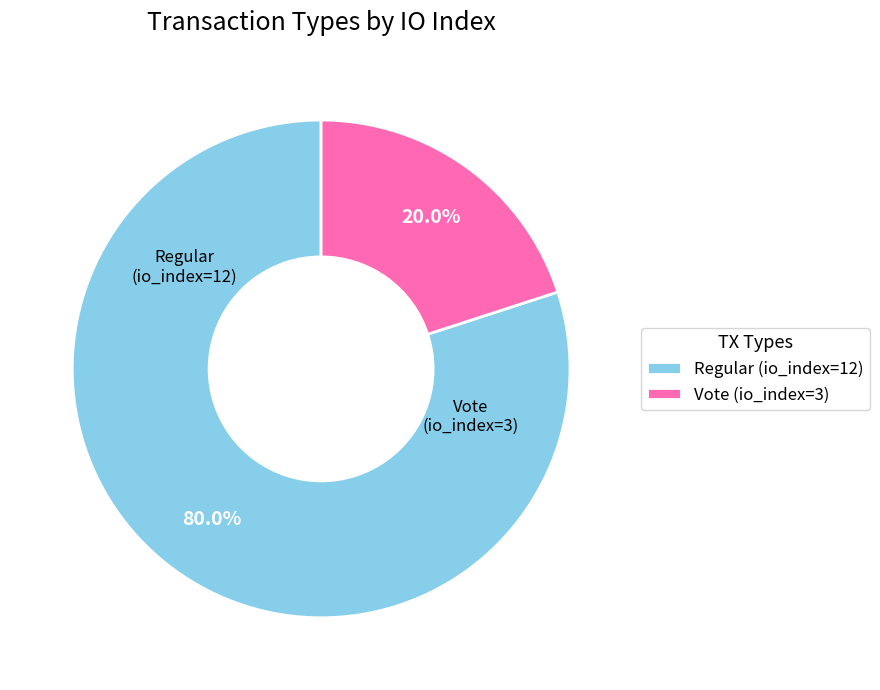

Which slice is the smallest?

Vote (io_index=3)